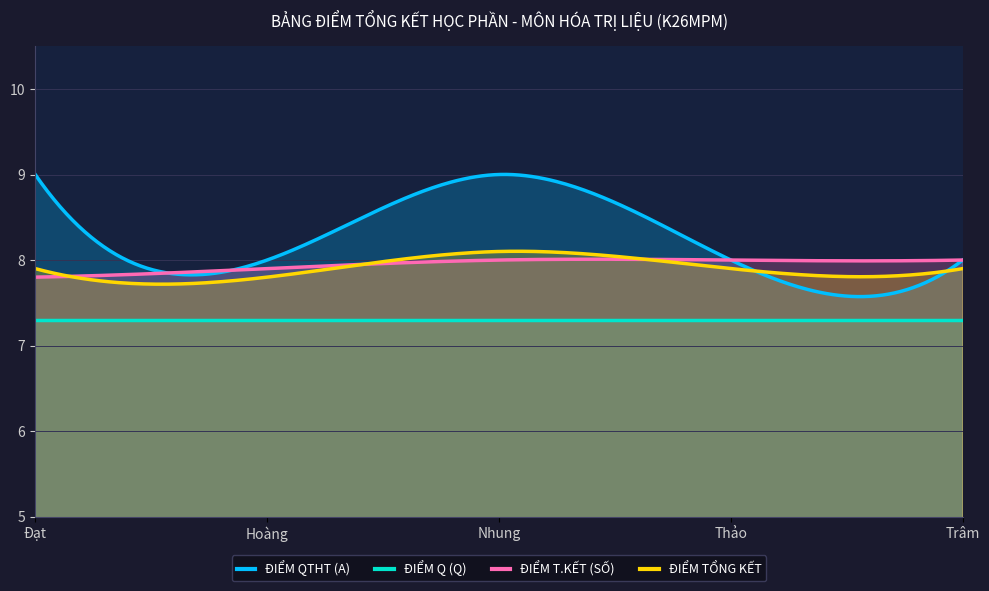

True or false: ĐIỂM Q (Q) has a value of 11.6 at Đạt.

False